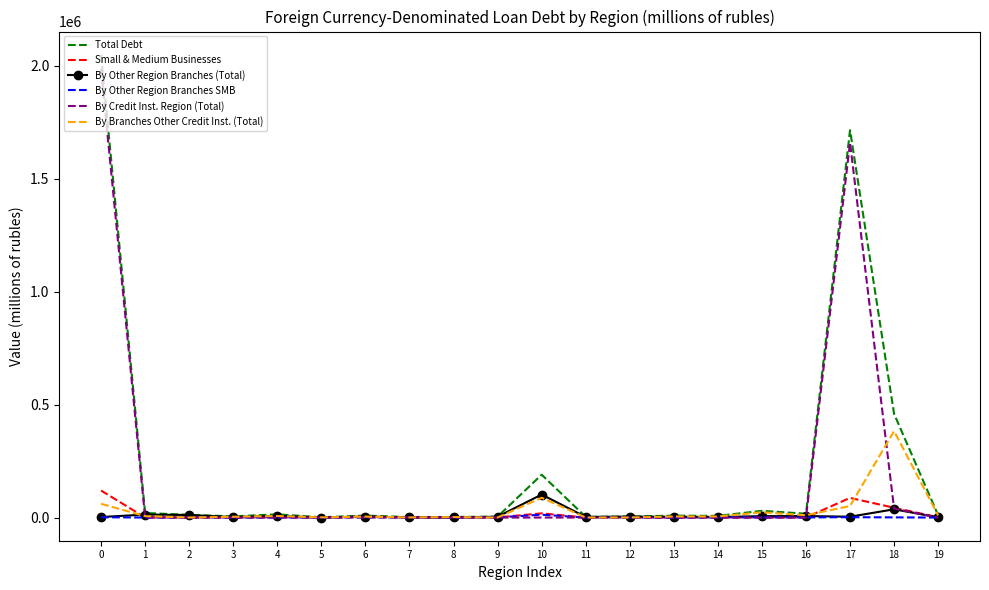

The value of Total Debt at 17 is 1714005. True or false?

True